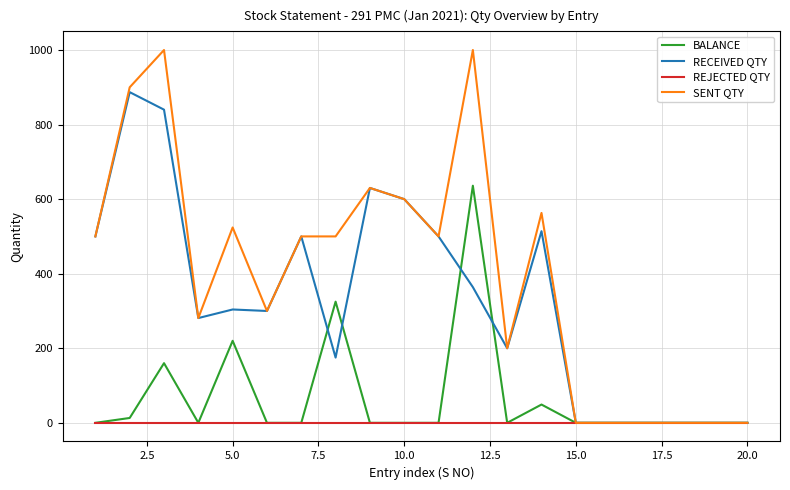

What are all the series names shown in the legend?

BALANCE, RECEIVED QTY, REJECTED QTY, SENT QTY